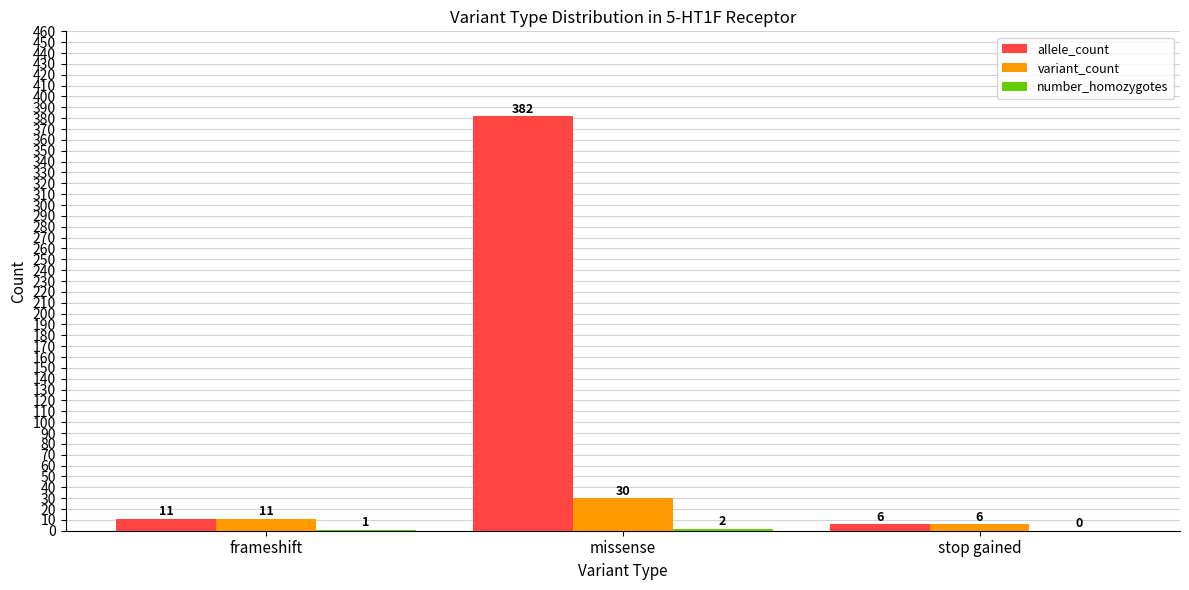

The value of allele_count at stop gained is 6. True or false?

True